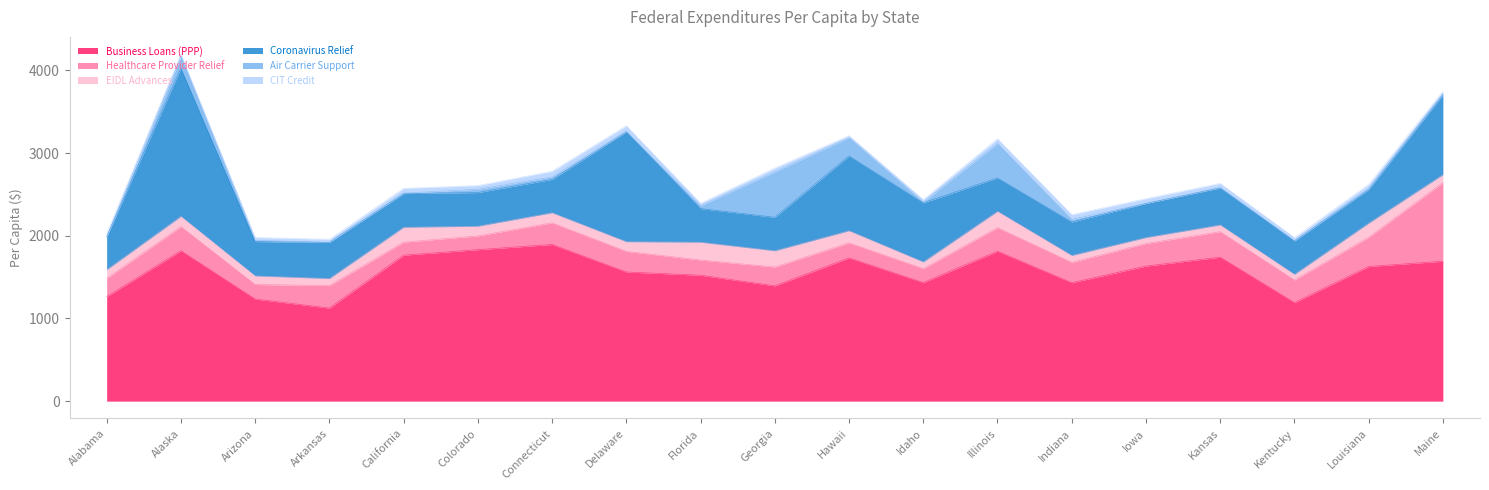

What is the difference between the maximum and minimum values in the Coronavirus Relief series?

1395.7